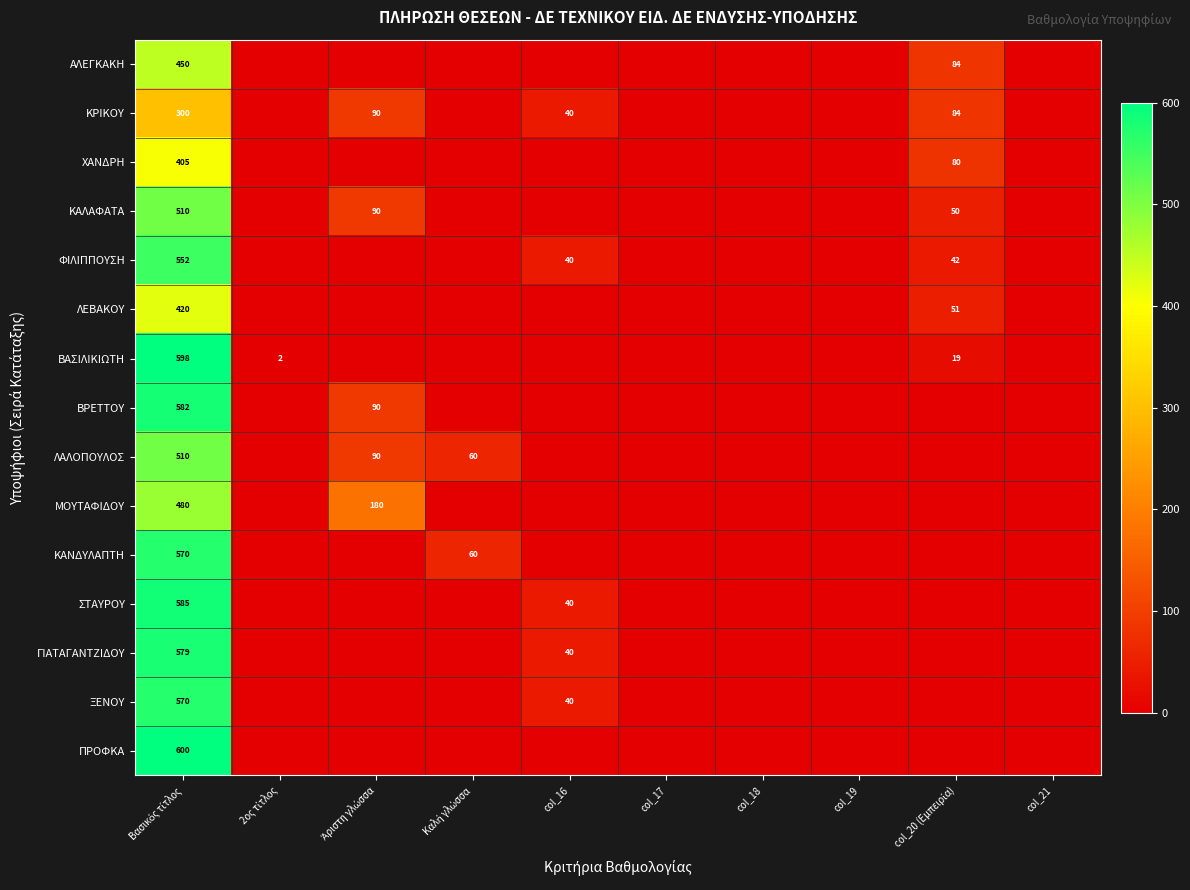

Is the value of ΧΑΝΔΡΗ at Άριστη γλώσσα greater than the value of ΒΡΕΤΤΟΥ at col_17?

No